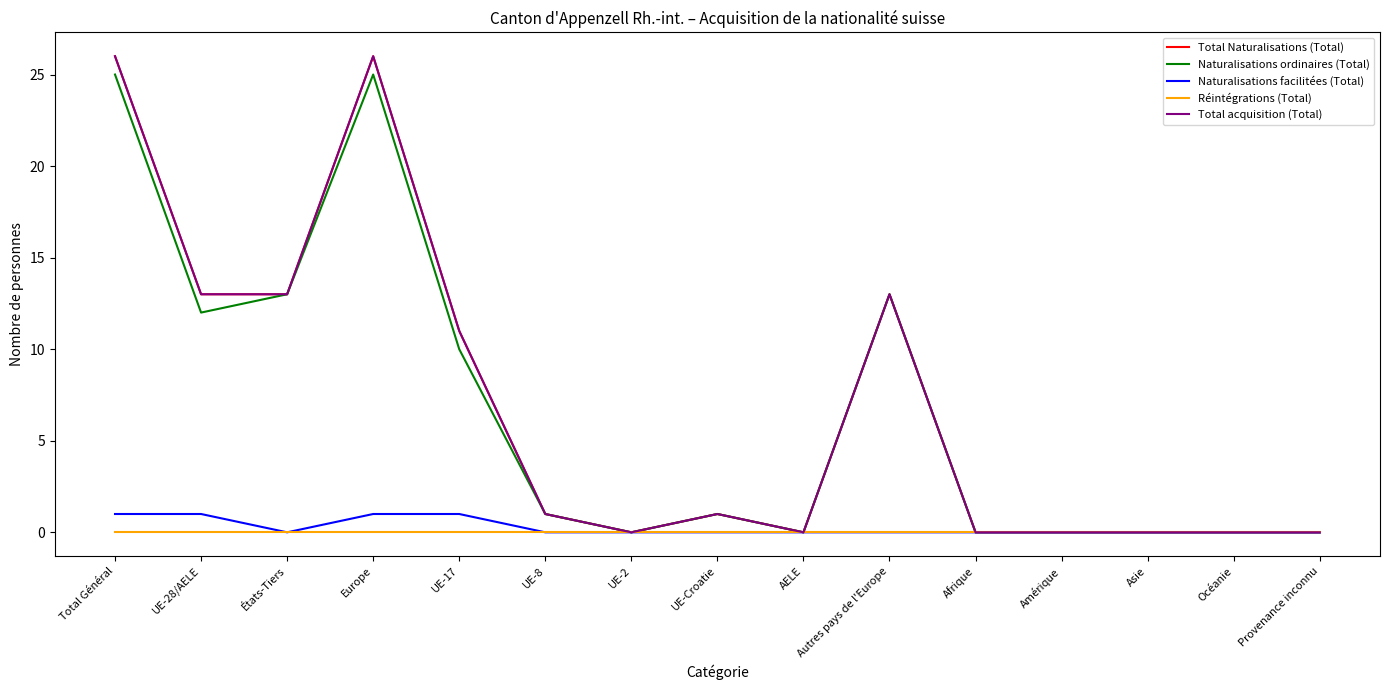

Between Asie and Amérique, which is larger?

Asie